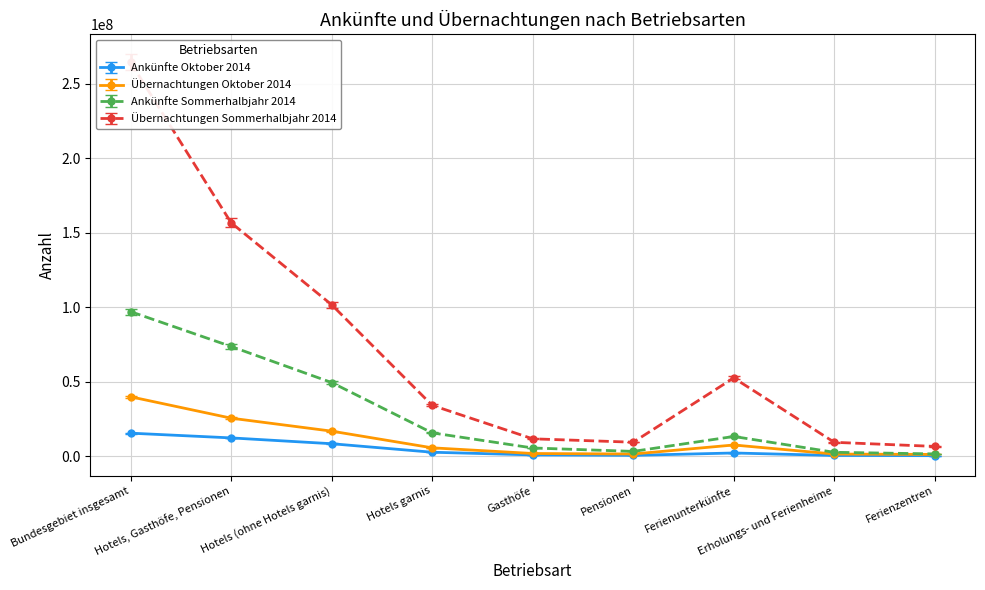

Where is Übernachtungen Oktober 2014 nearest to the value 20495216?

Hotels (ohne Hotels garnis)